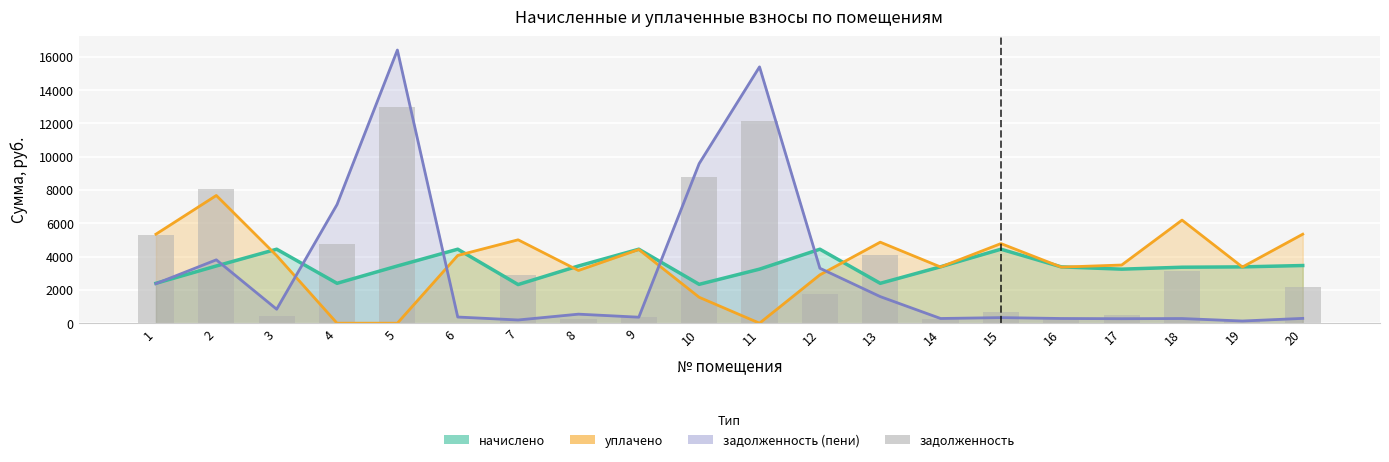

Does the chart contain any negative values?

No